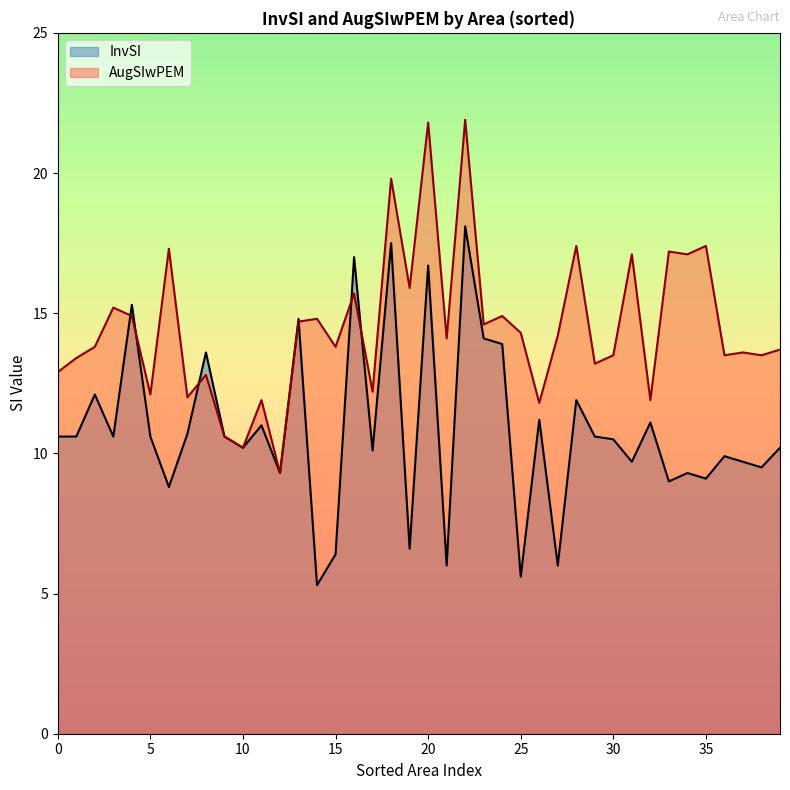

Which series has the largest total across all categories?

AugSIwPEM